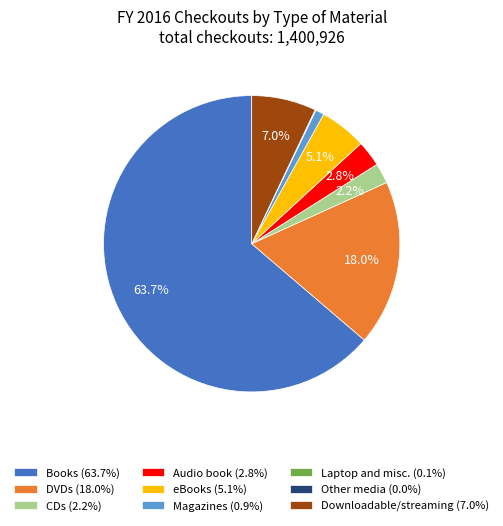

Which has a higher value, eBooks (5.1%) or Audio book (2.8%)?

eBooks (5.1%)